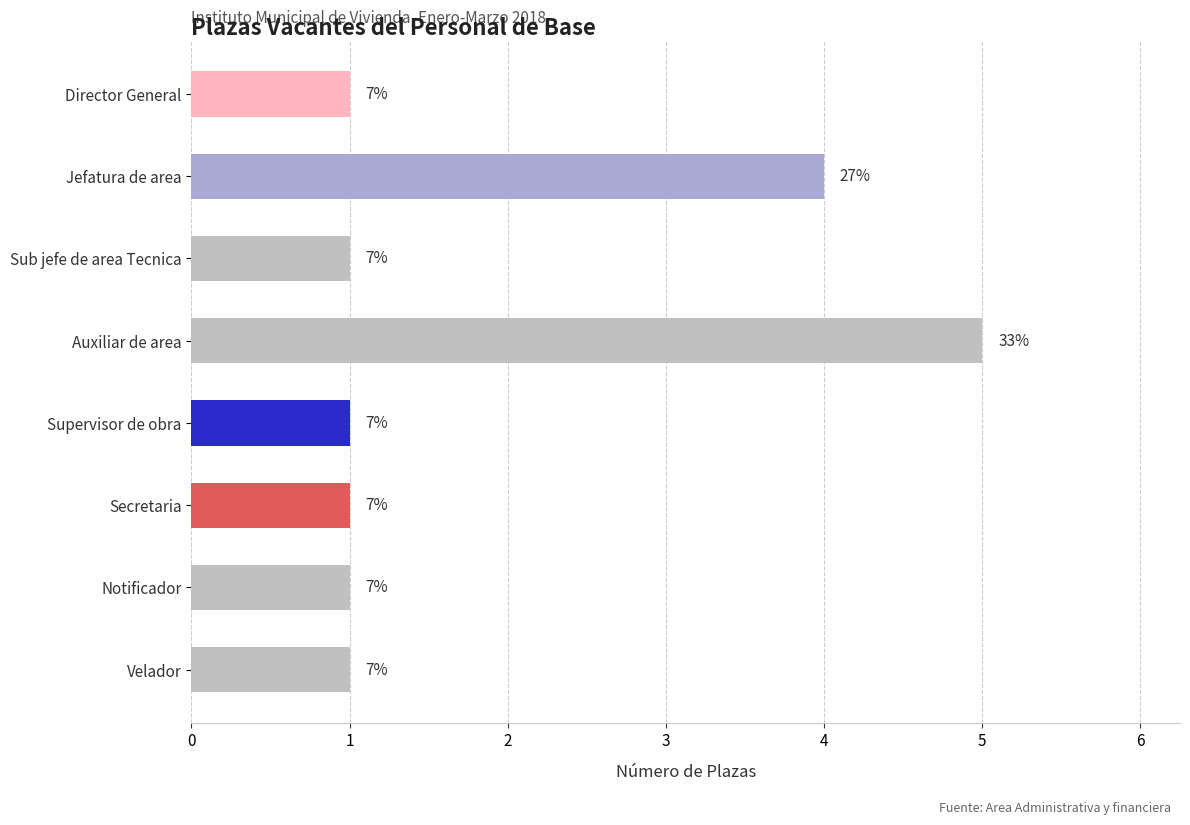

How many bars are there in total?

8